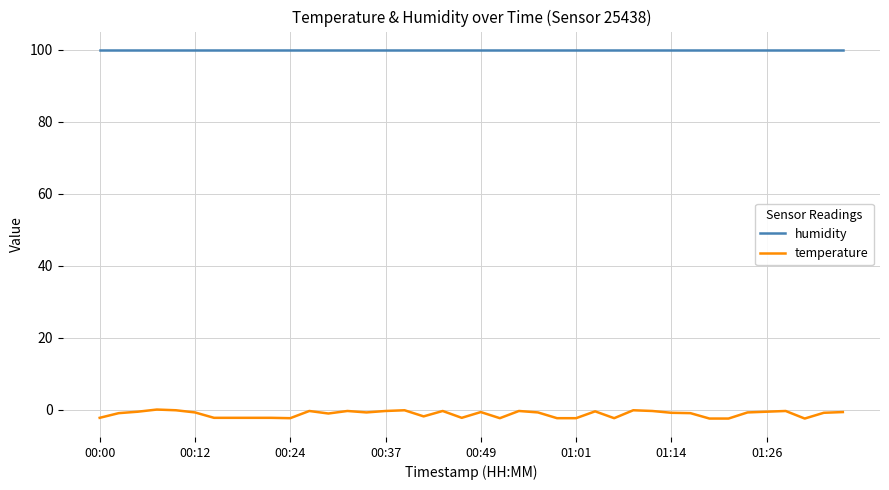

At how many categories does at least one series exceed 0?

40